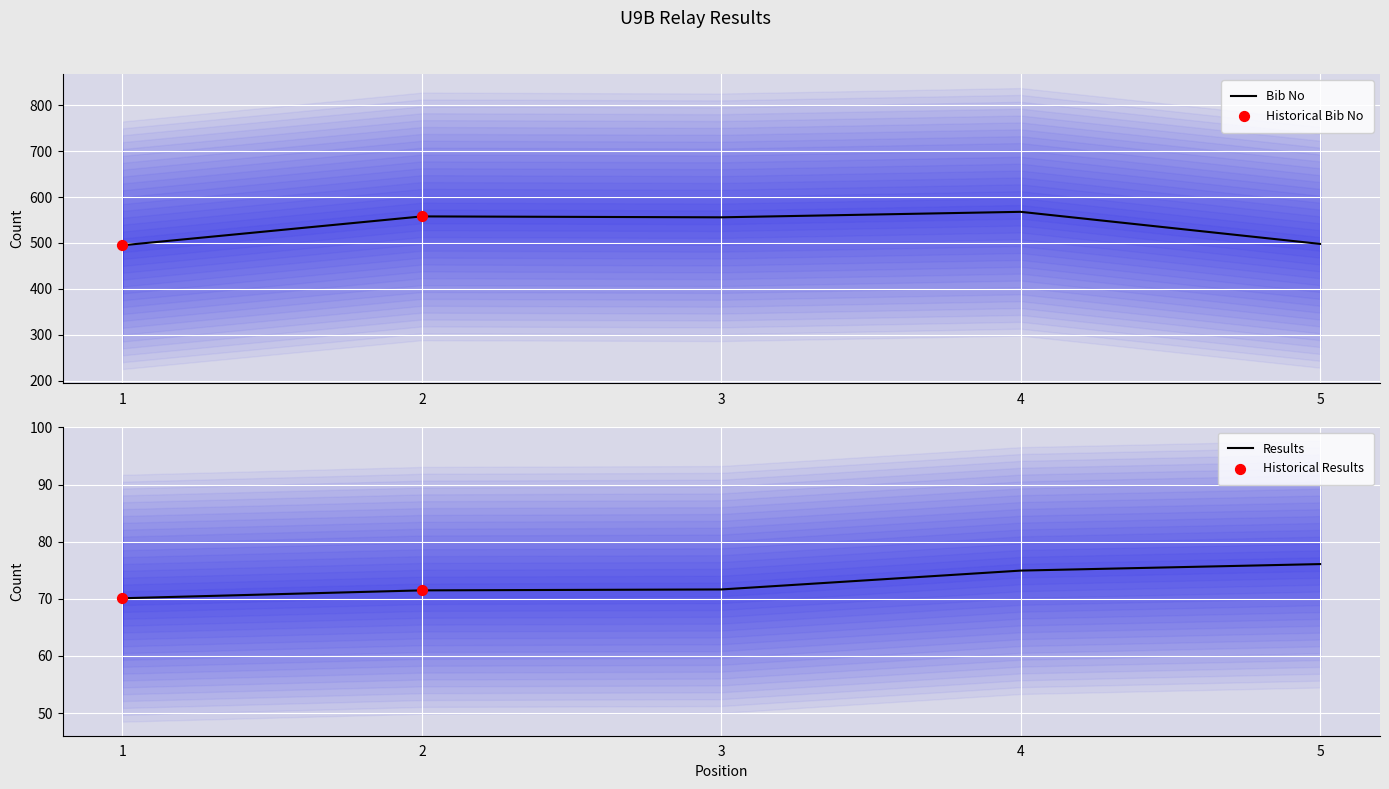

Is the value of Results at 5 greater than the value of Bib No at 3?

No